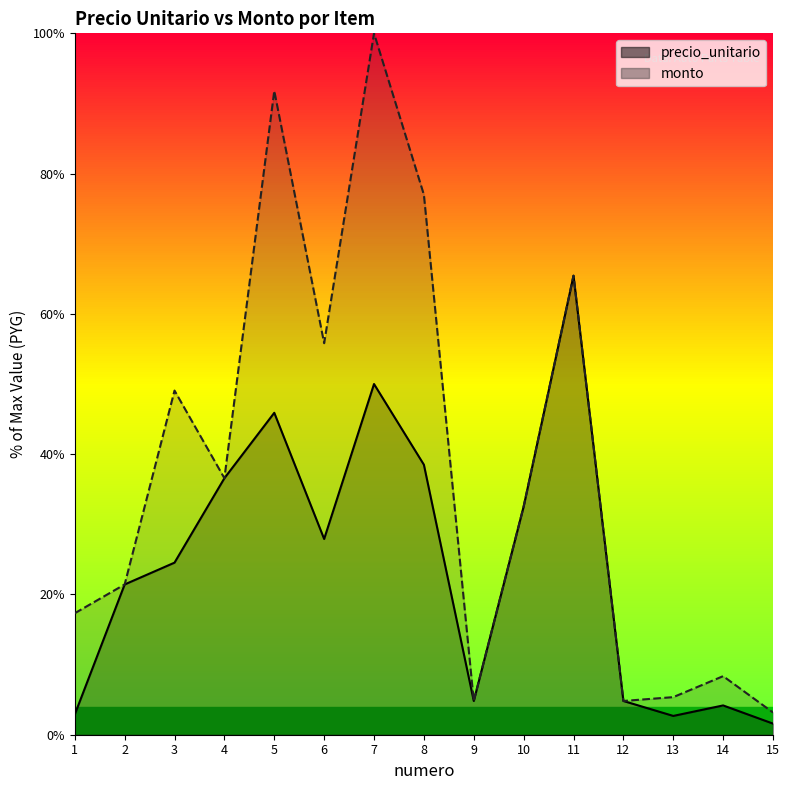

Reading left to right, what are all the values shown in this chart?

precio_unitario: 2.9	21.4	24.5	36.6	45.9	27.9	50.0	38.5	4.8	32.5	65.4	4.8	2.7	4.2	1.6
monto: 17.3	21.4	49.1	36.6	91.8	55.8	100.0	77.0	4.8	32.5	65.4	4.8	5.4	8.4	3.2